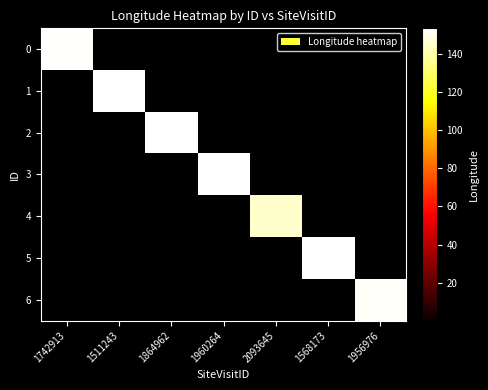

List the series in order of their peak value, lowest first.

4, 6, 0, 2, 5, 3, 1